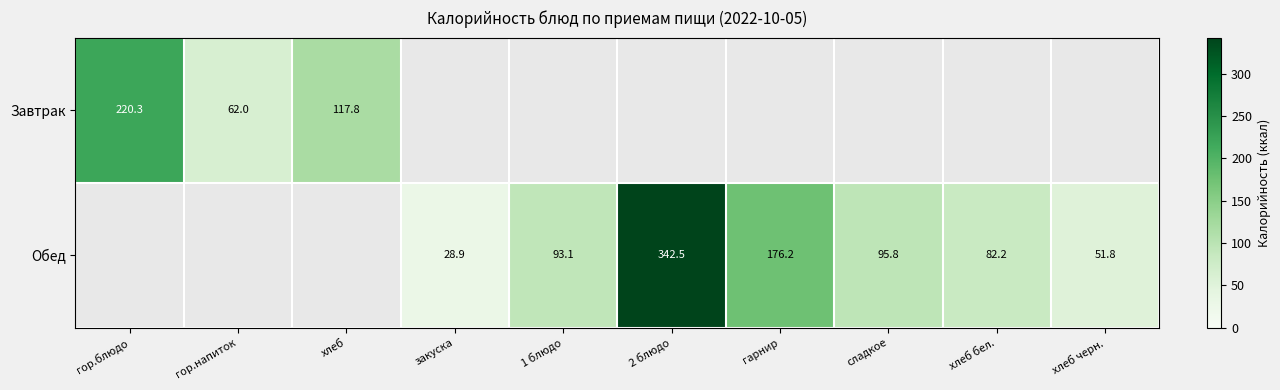

True or false: Обед has a value of 95.8 at сладкое.

True